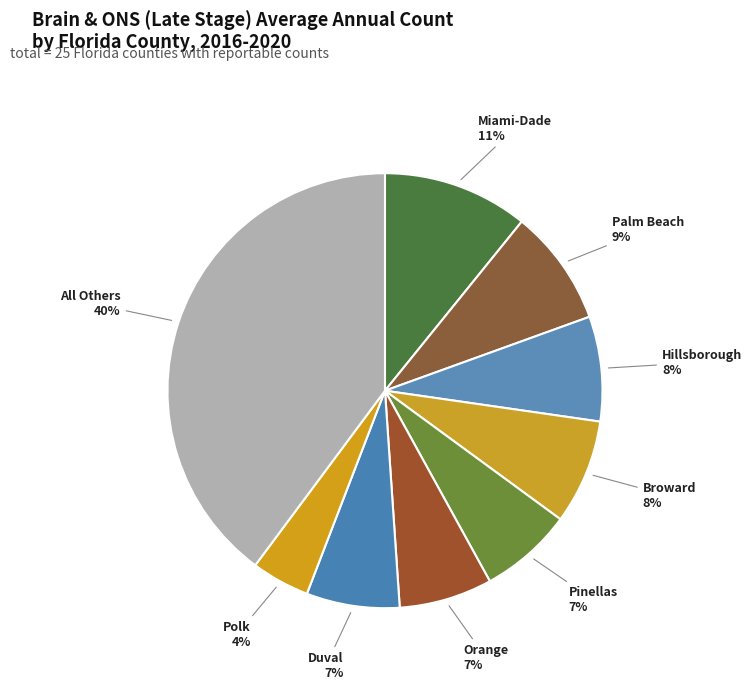

How many segments does this pie chart have?

9